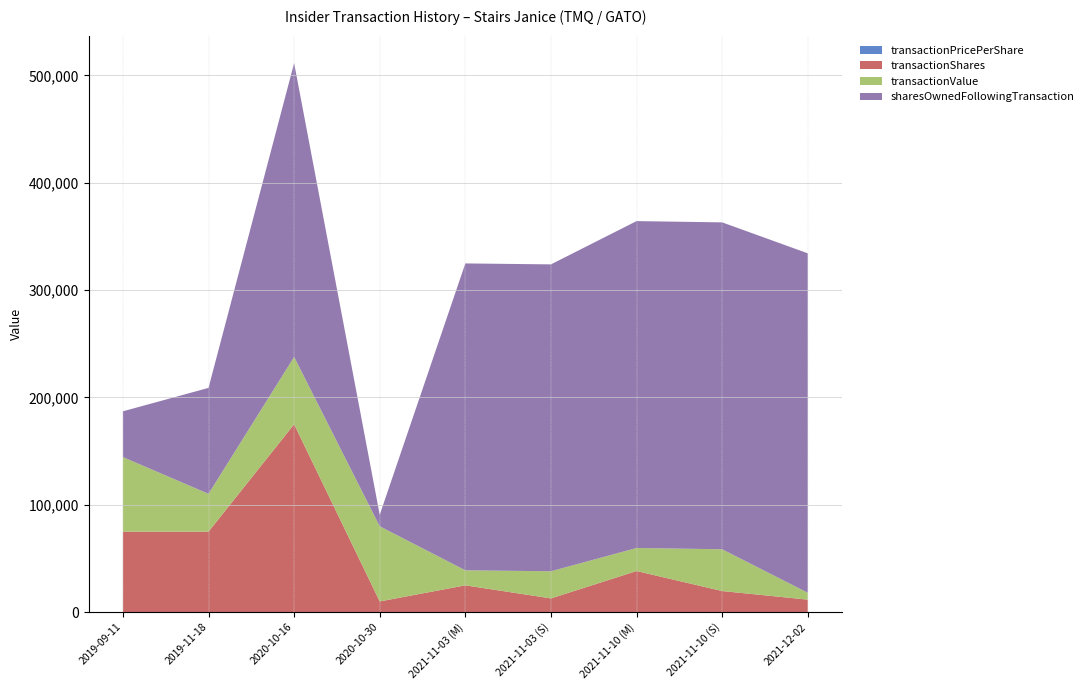

Reading right to left, list all the values displayed in this chart.

transactionPricePerShare: 2021-12-02=0.6	2021-11-10 (S)=2.0	2021-11-10 (M)=0.6	2021-11-03 (S)=2.0	2021-11-03 (M)=0.6	2020-10-30=7.0	2020-10-16=0.4	2019-11-18=0.5	2019-09-11=0.9
transactionShares: 2021-12-02=11674.0	2021-11-10 (S)=19687.0	2021-11-10 (M)=38326.0	2021-11-03 (S)=12835.0	2021-11-03 (M)=25000.0	2020-10-30=10000.0	2020-10-16=175000.0	2019-11-18=75000.0	2019-09-11=75000.0
transactionValue: 2021-12-02=6421.0	2021-11-10 (S)=38908.0	2021-11-10 (M)=21463.0	2021-11-03 (S)=25285.0	2021-11-03 (M)=14000.0	2020-10-30=70000.0	2020-10-16=62750.0	2019-11-18=35250.0	2019-09-11=69450.0
sharesOwnedFollowingTransaction: 2021-12-02=316136.0	2021-11-10 (S)=304462.0	2021-11-10 (M)=304462.0	2021-11-03 (S)=285823.0	2021-11-03 (M)=285823.0	2020-10-30=10729.0	2020-10-16=273658.0	2019-11-18=98658.0	2019-09-11=42638.0